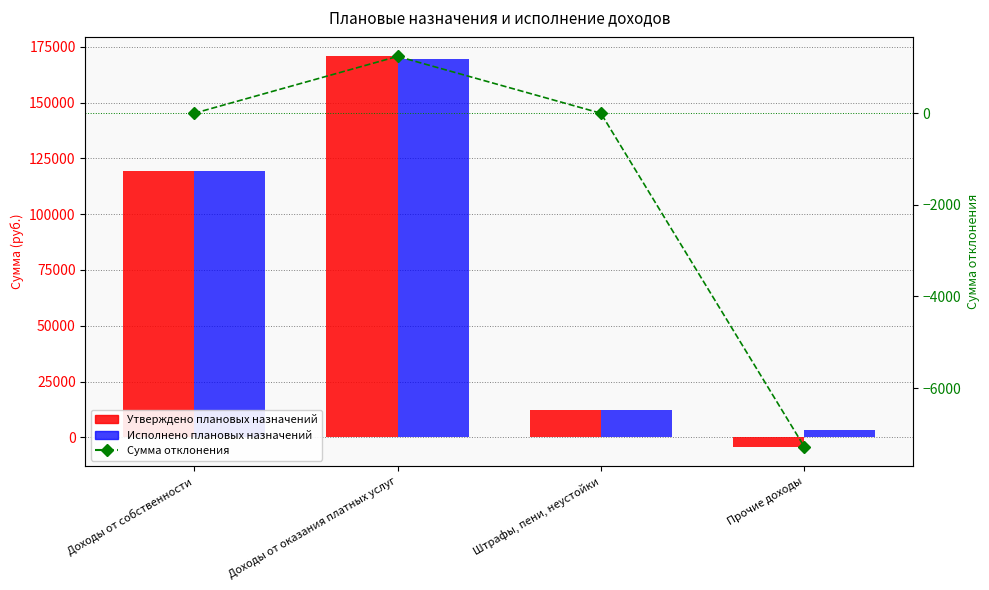

Where is Утверждено плановых назначений nearest to the value 83253?

Доходы от собственности